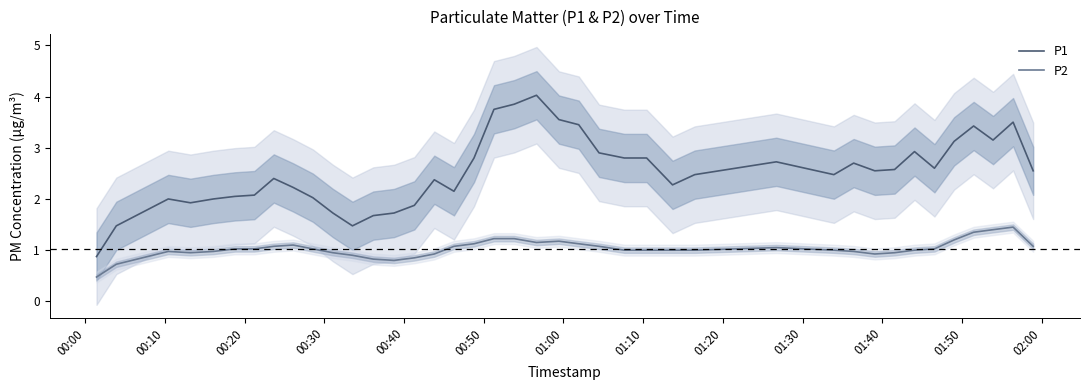

Which series has the widest spread of values?

P1